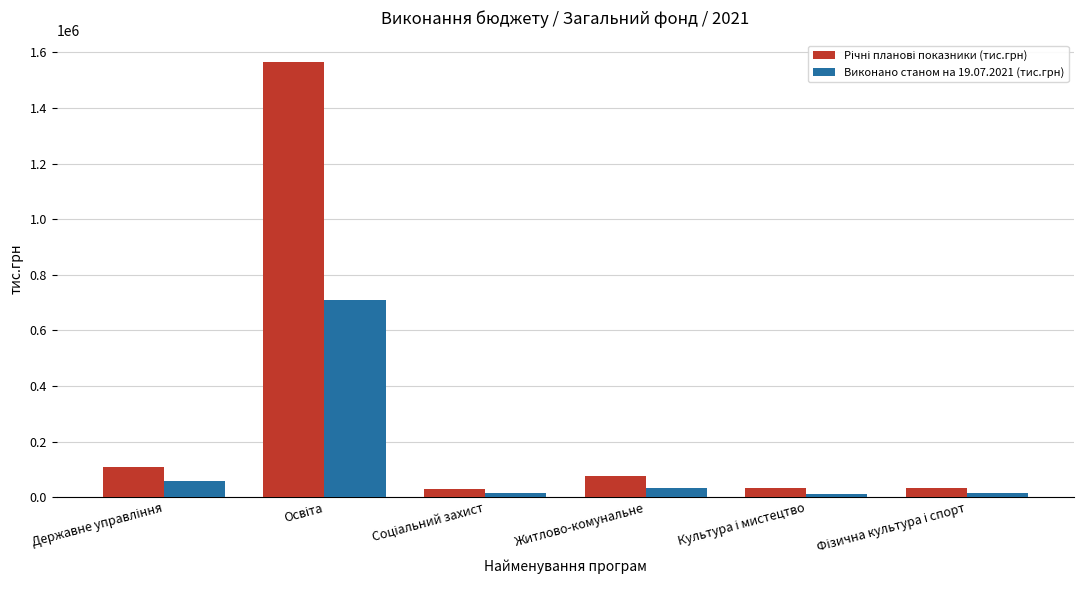

The value of Виконано станом на 19.07.2021 (тис.грн) at Житлово-комунальне is 34976.7. True or false?

True